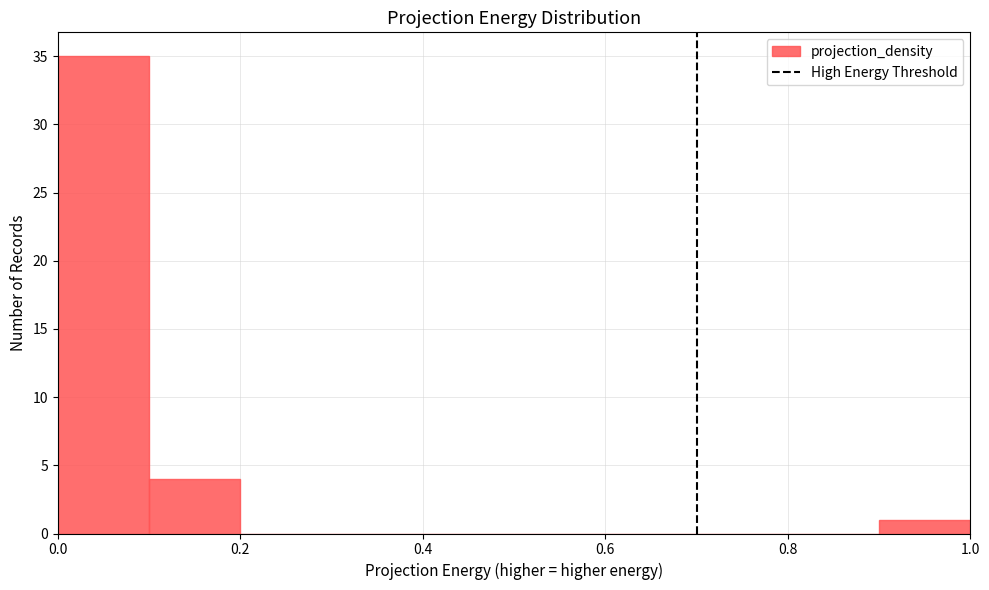

What is the height of the bar covering 0.0 to 0.1 on the x-axis? The values are not printed on the chart, so give them approximately, as read against the axis.

35